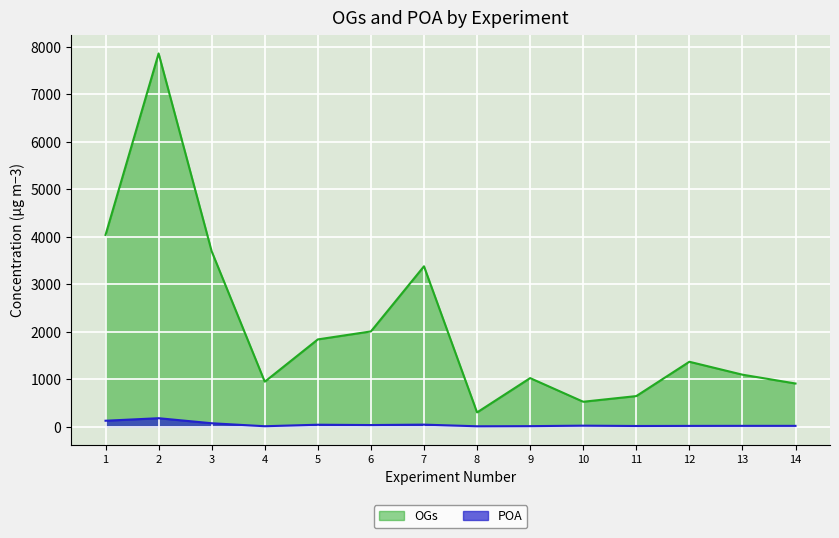

Reading left to right, transcribe all the data shown in this chart.

OGs: 4039	7862	3694	948	1839	2007	3379	301	1024	526	645	1368	1096	910
POA: 126	179	73	10	42	35	44	9	12	22	15	17	18	18